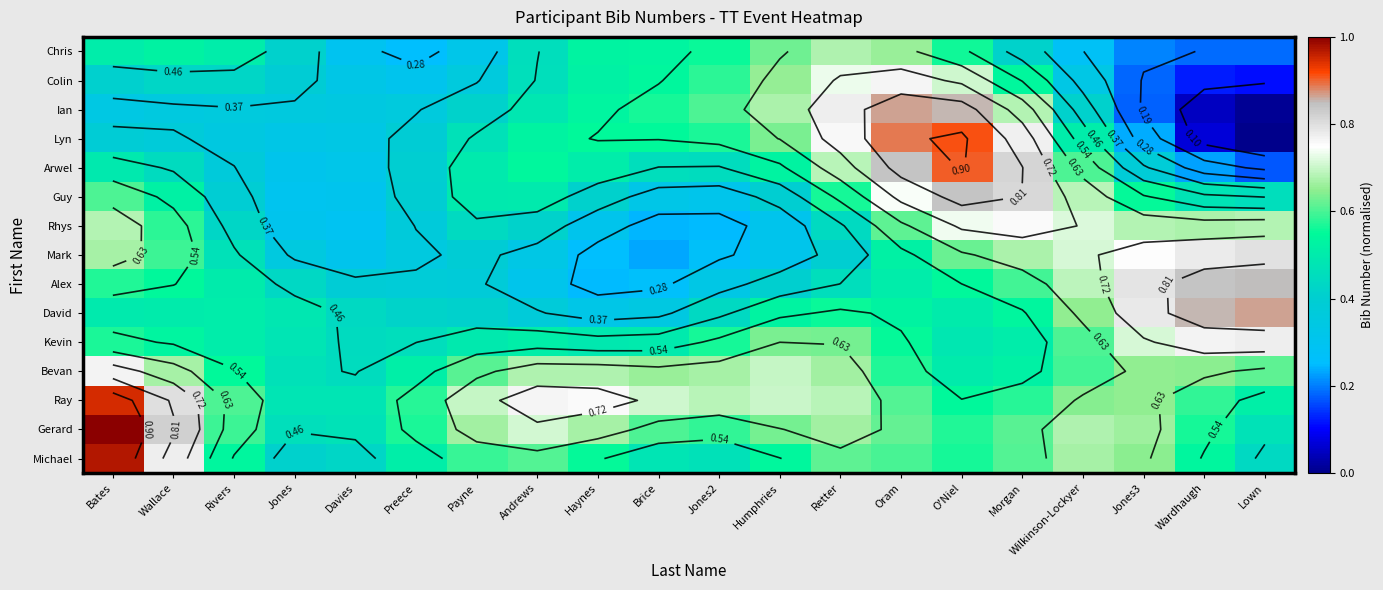

Which category has the lowest value across all series?

Lown